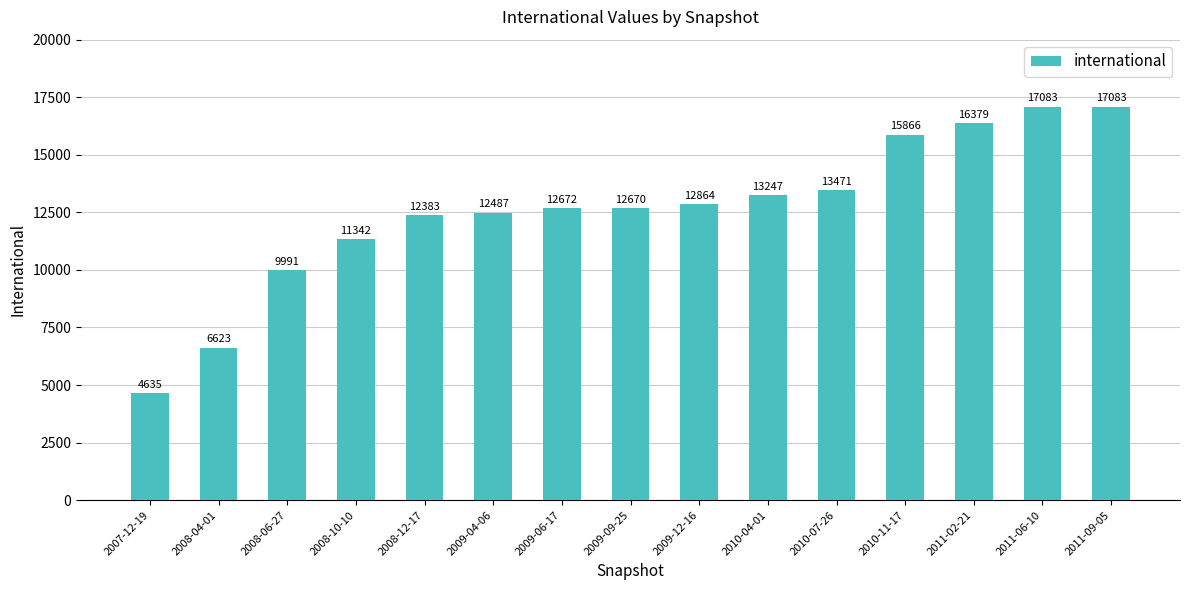

Is it true that the value at 2008-06-27 is 16582?

False